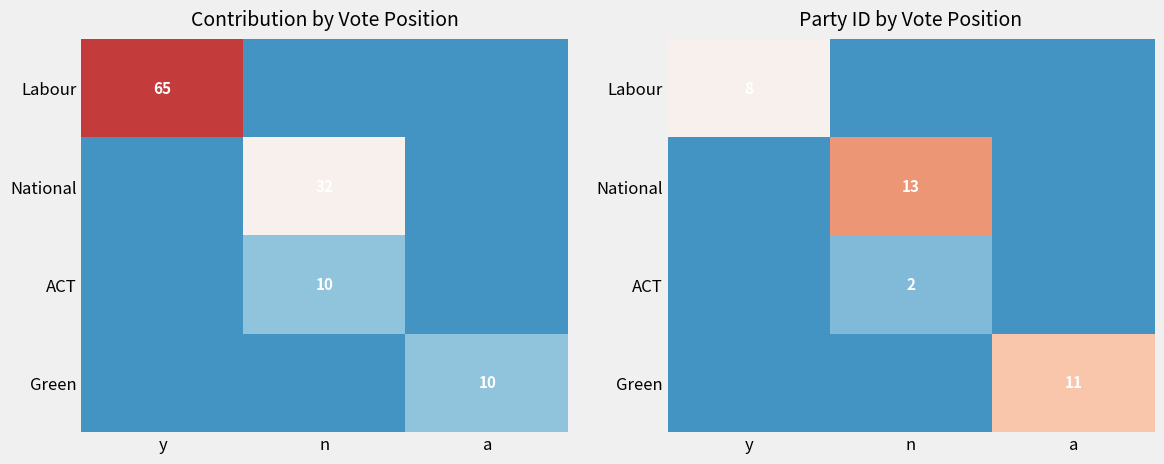

The value of Green at a is 11. True or false?

True